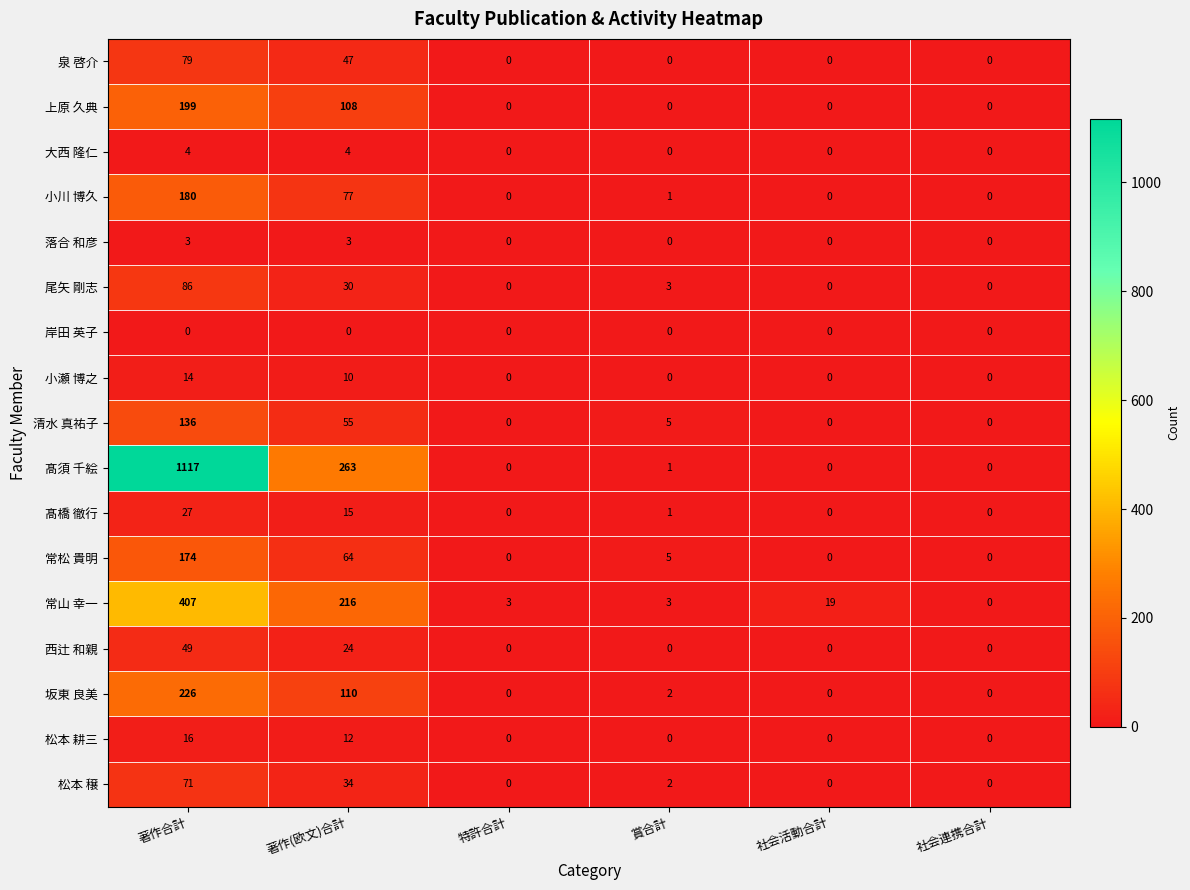

Which series changed the most between 著作(欧文)合計 and 特許合計?

髙須 千絵